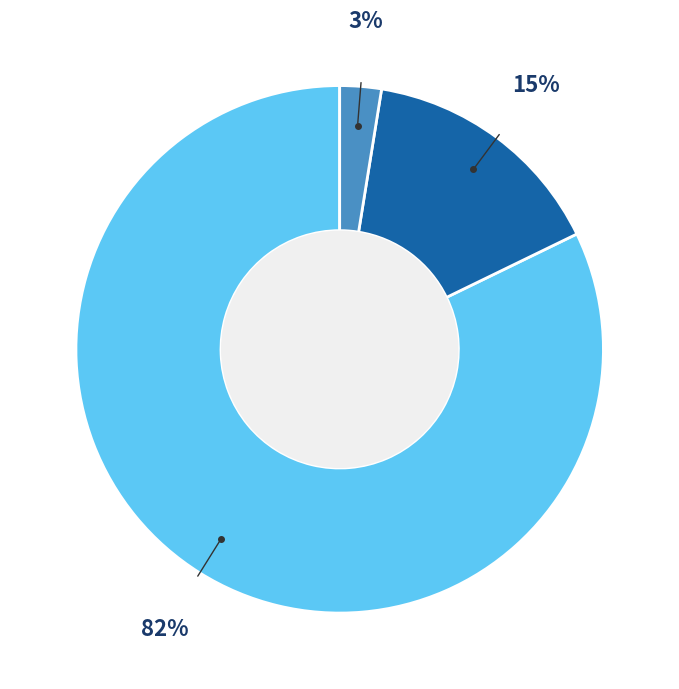

Is there a majority slice in this chart?

Yes